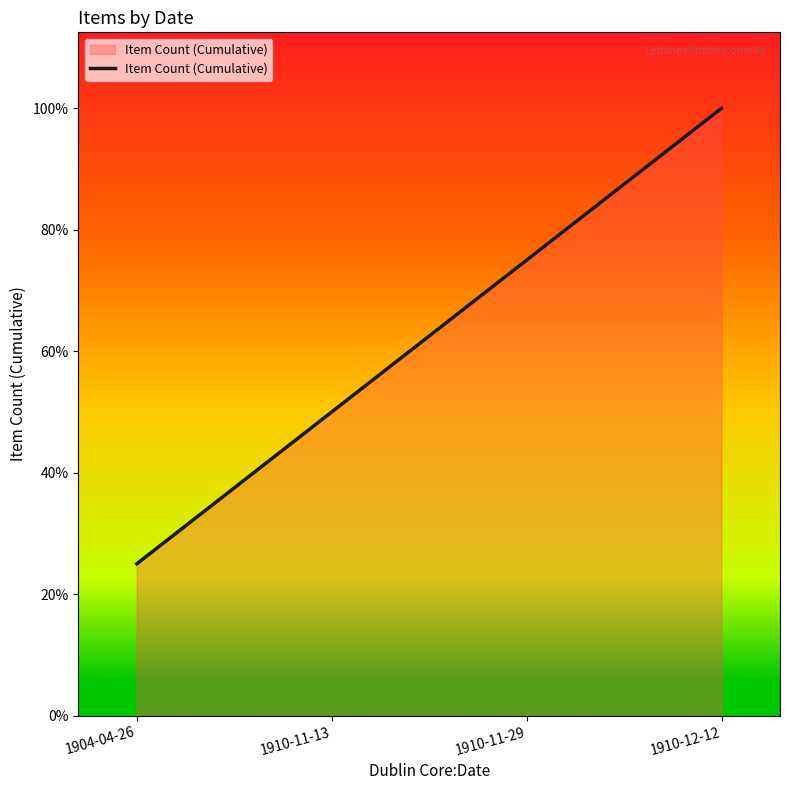

Rank the categories by value from lowest to highest.

1904-04-26, 1910-11-13, 1910-11-29, 1910-12-12